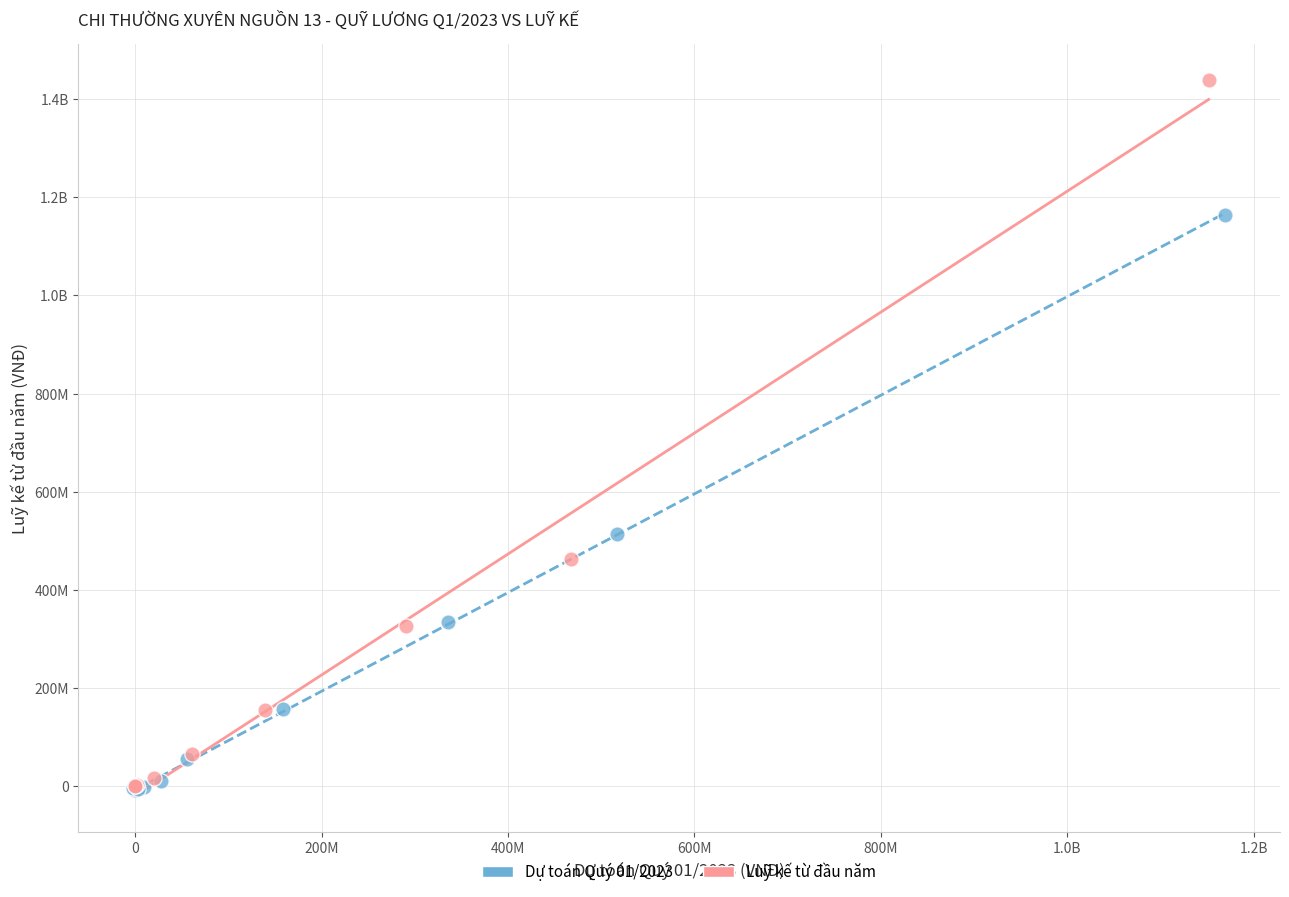

What are all the series names shown in the legend?

Dự toán Quý 01/2023, Luỹ kế từ đầu năm